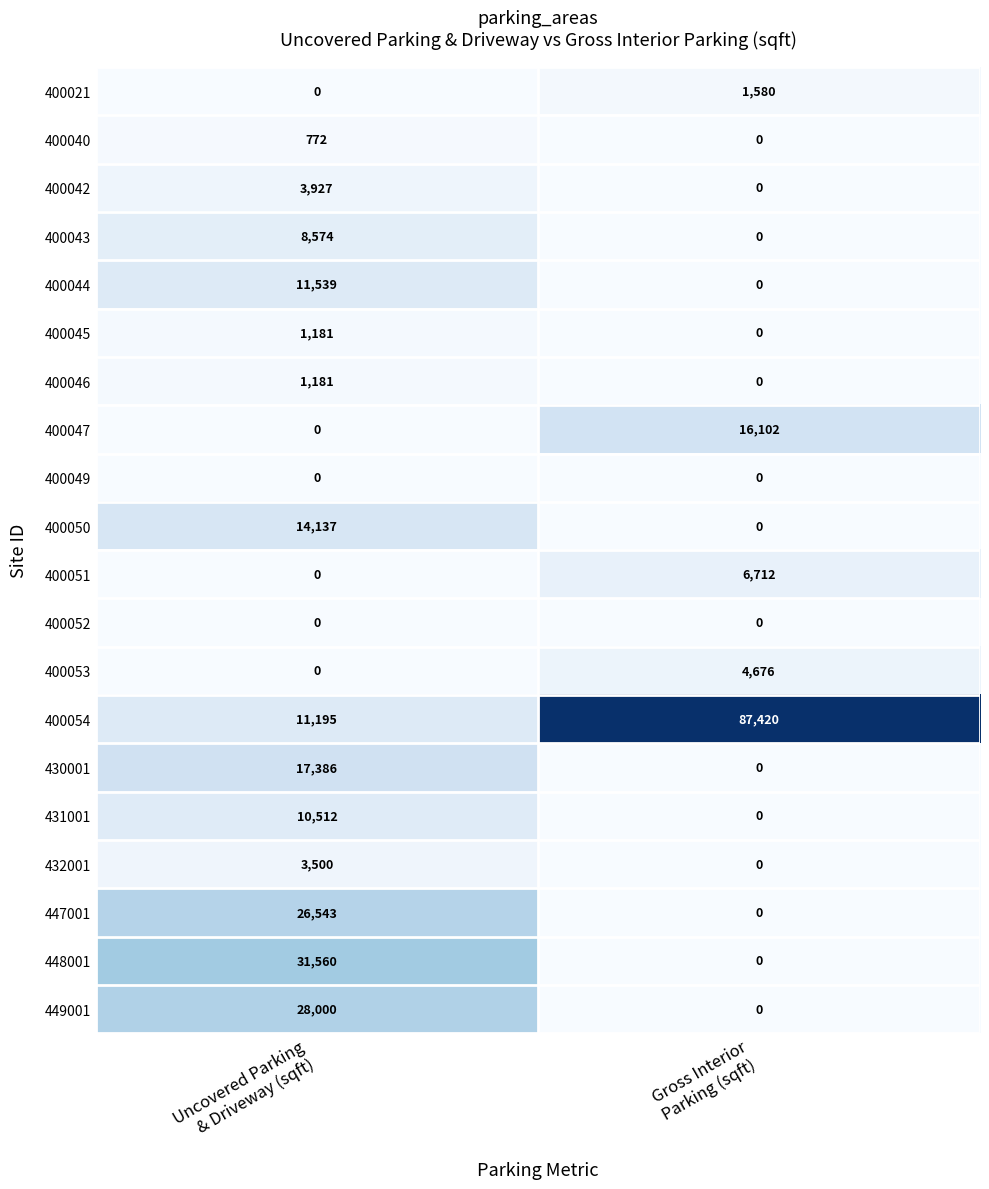

Which series has the largest total across all categories?

400054